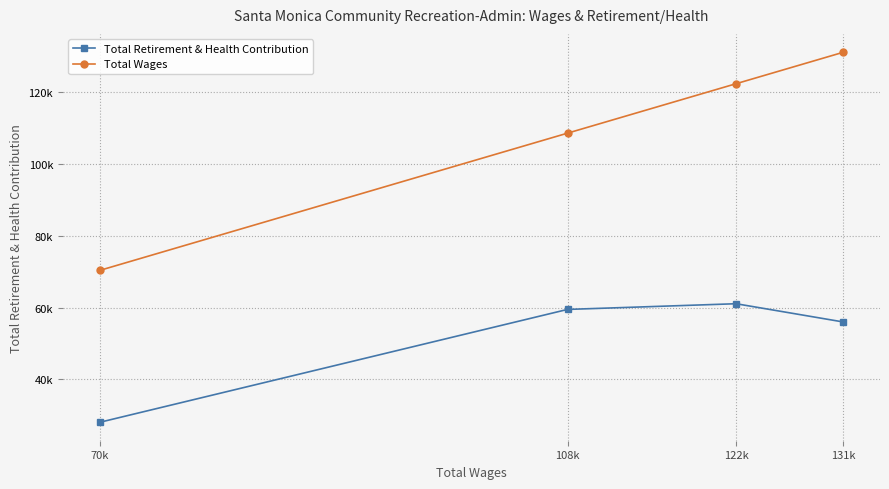

Does the chart have visible grid lines?

Yes